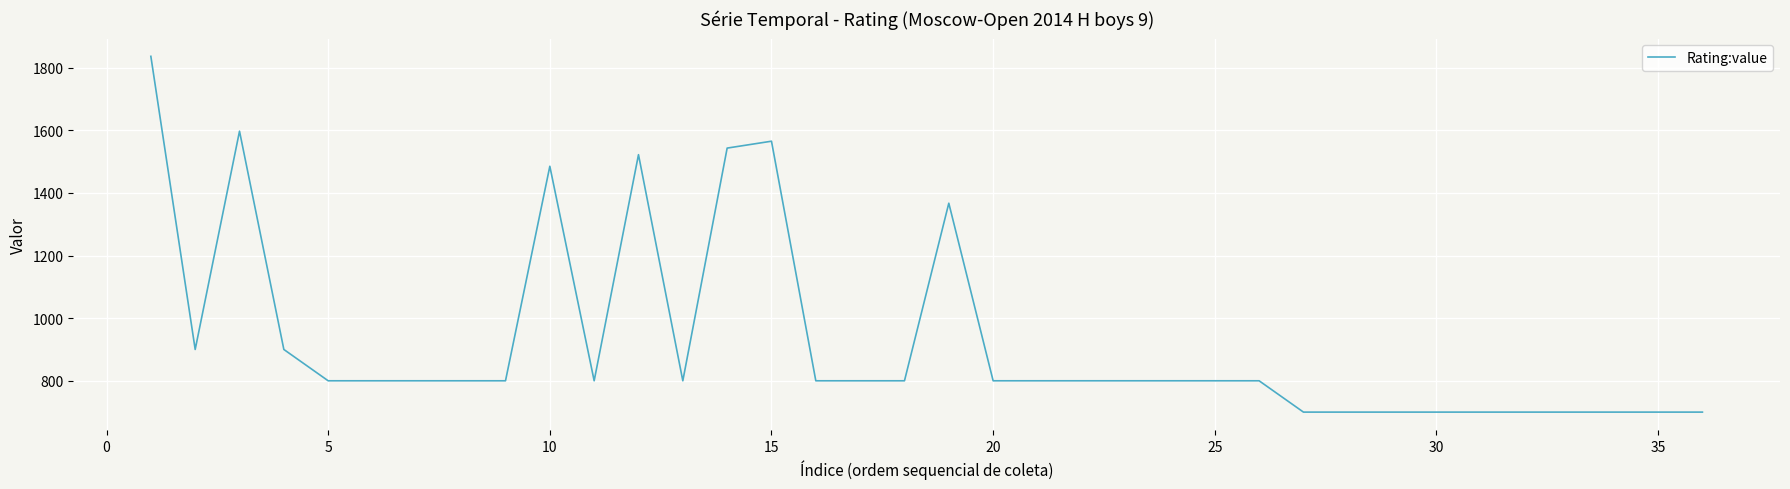

What is the minimum value shown in the chart?

700